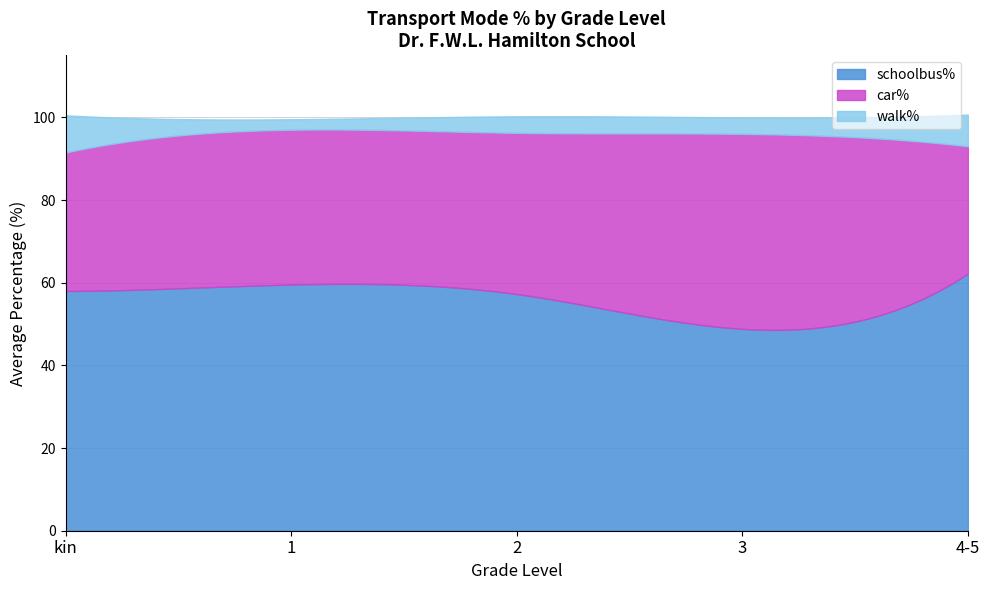

Does the chart have visible grid lines?

Yes